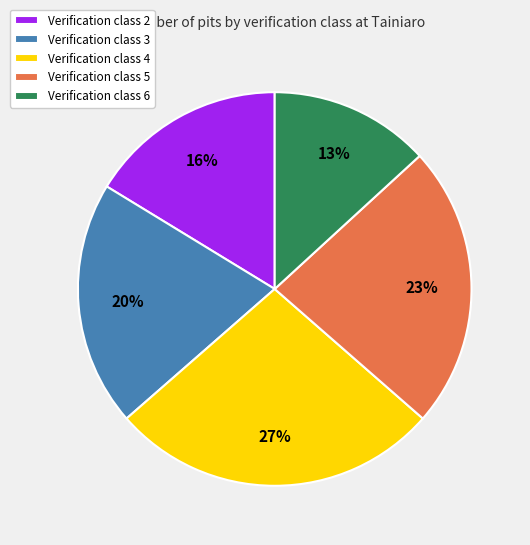

Count the number of slices in the pie.

5